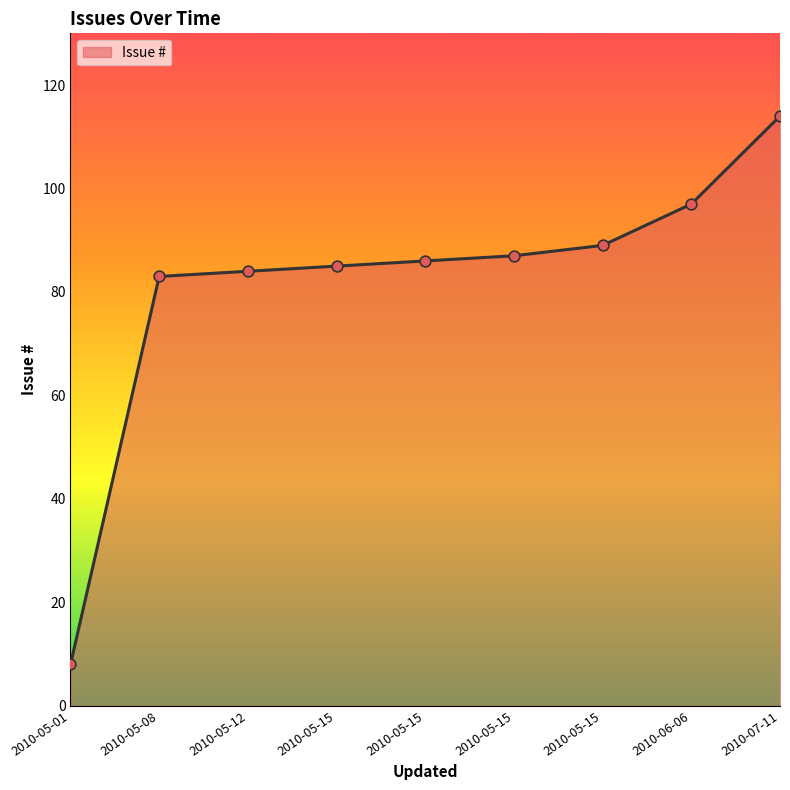

What is the change in value from 2010-05-15 to 2010-05-15?

+2